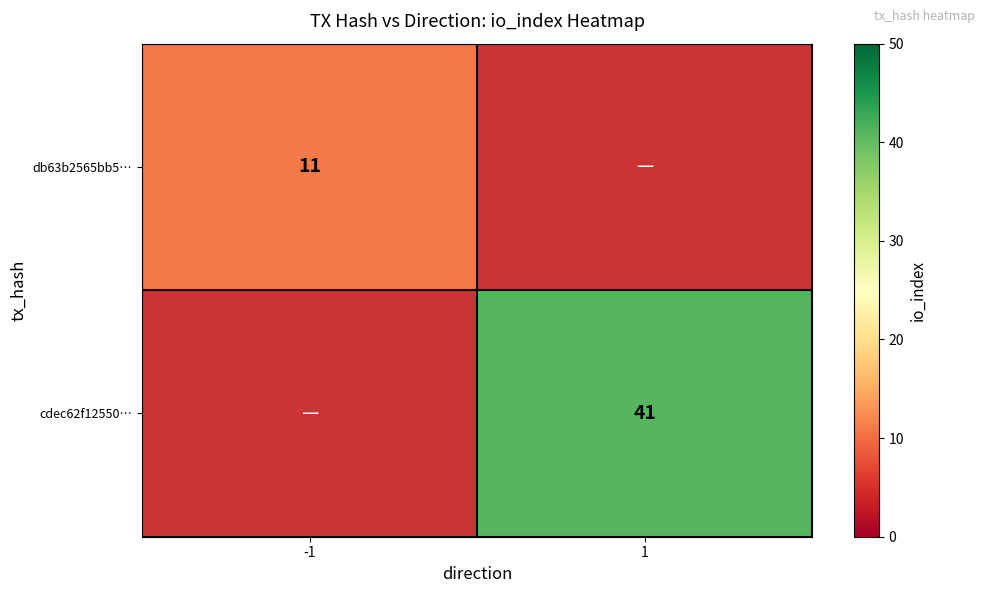

True or false: db63b2565bb5… has a value of 18 at -1.

False